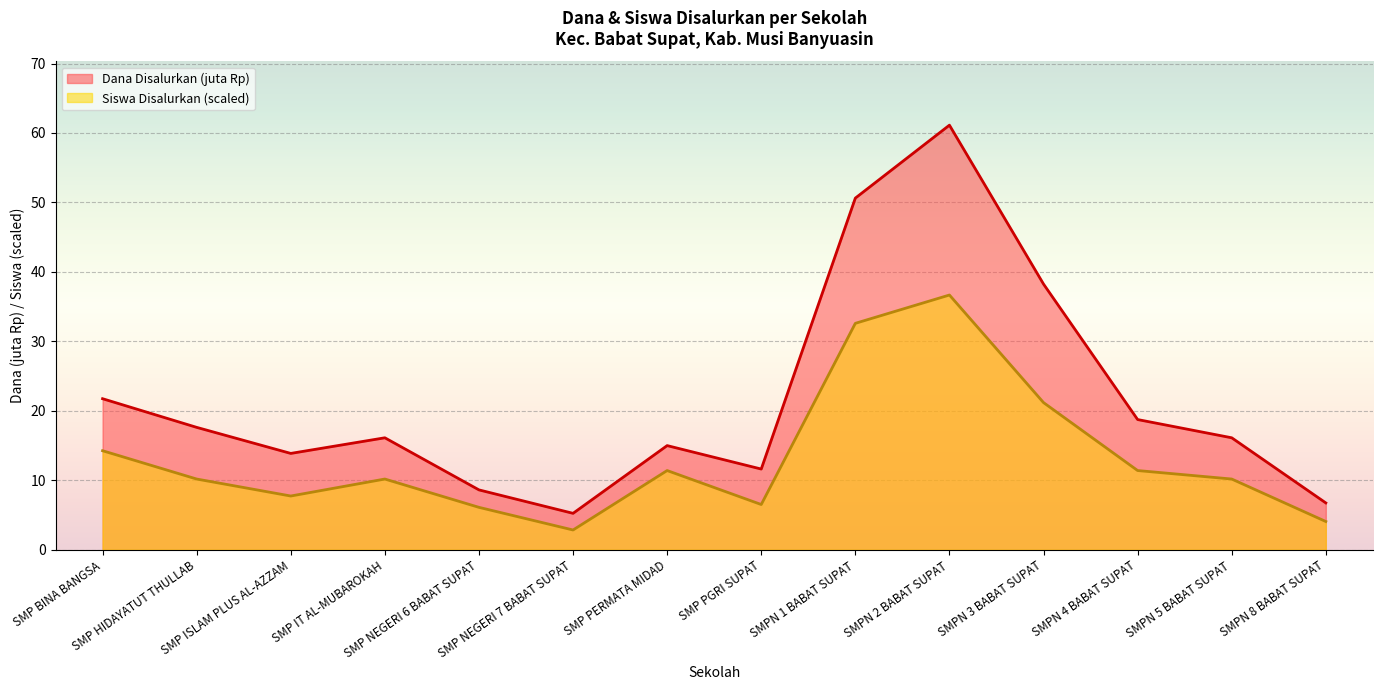

Reading left to right, transcribe all the data shown in this chart.

Siswa Disalurkan: SMP BINA BANGSA=14.3	SMP HIDAYATUT THULLAB=10.2	SMP ISLAM PLUS AL-AZZAM=7.7	SMP IT AL-MUBAROKAH=10.2	SMP NEGERI 6 BABAT SUPAT=6.1	SMP NEGERI 7 BABAT SUPAT=2.9	SMP PERMATA MIDAD=11.4	SMP PGRI SUPAT=6.5	SMPN 1 BABAT SUPAT=32.6	SMPN 2 BABAT SUPAT=36.7	SMPN 3 BABAT SUPAT=21.2	SMPN 4 BABAT SUPAT=11.4	SMPN 5 BABAT SUPAT=10.2	SMPN 8 BABAT SUPAT=4.1
Dana Disalurkan: SMP BINA BANGSA=21.8	SMP HIDAYATUT THULLAB=17.6	SMP ISLAM PLUS AL-AZZAM=13.9	SMP IT AL-MUBAROKAH=16.1	SMP NEGERI 6 BABAT SUPAT=8.6	SMP NEGERI 7 BABAT SUPAT=5.2	SMP PERMATA MIDAD=15.0	SMP PGRI SUPAT=11.6	SMPN 1 BABAT SUPAT=50.6	SMPN 2 BABAT SUPAT=61.1	SMPN 3 BABAT SUPAT=38.2	SMPN 4 BABAT SUPAT=18.8	SMPN 5 BABAT SUPAT=16.1	SMPN 8 BABAT SUPAT=6.8